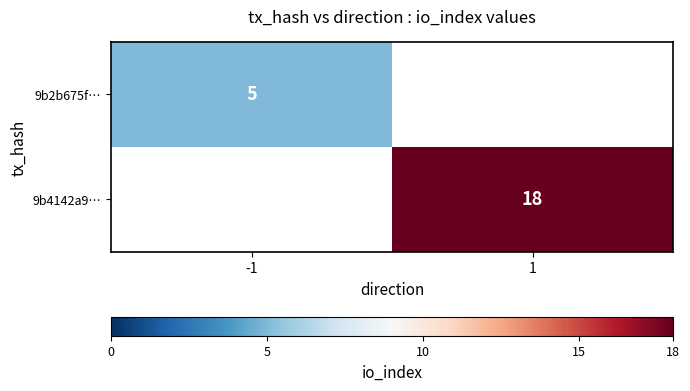

The 9b4142a9… series shows 18 at 1. True or false?

True